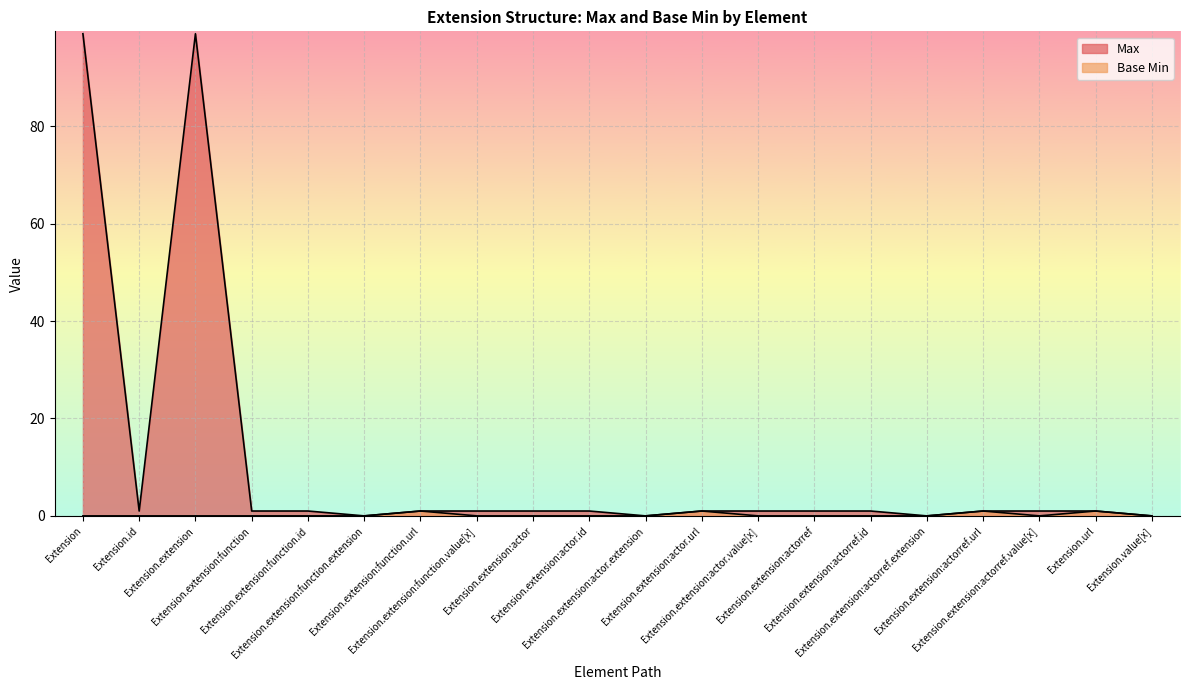

List the series in order of their overall mean, lowest first.

Base Min, Max